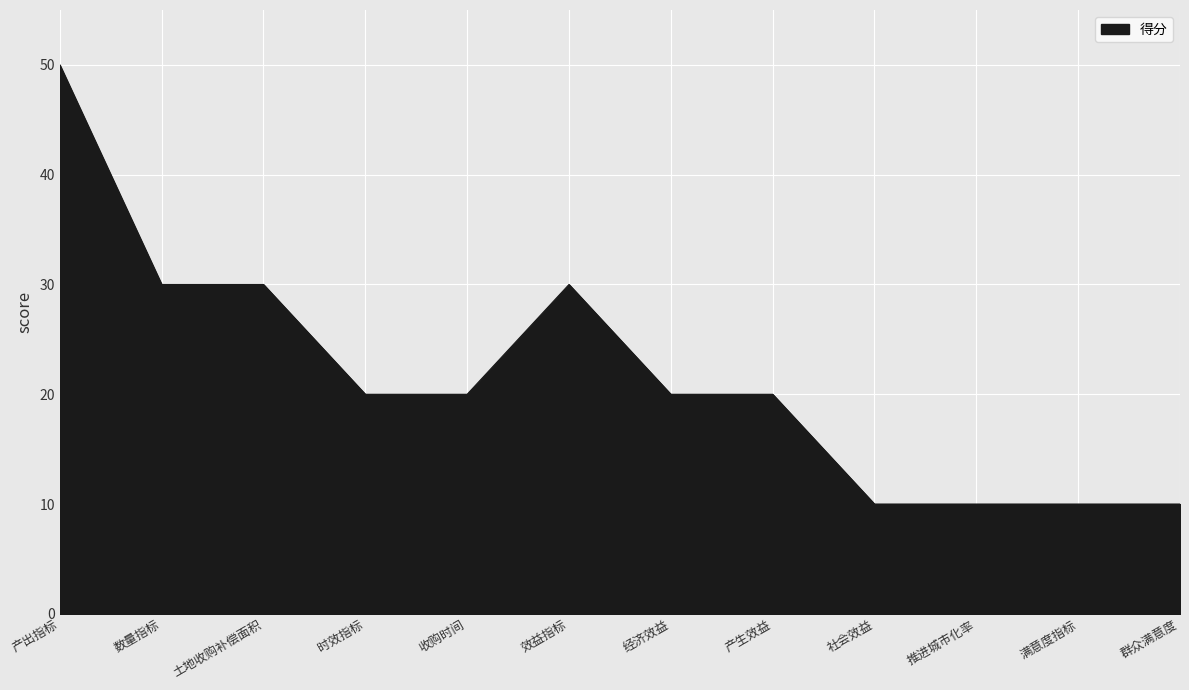

What is the average value?

22